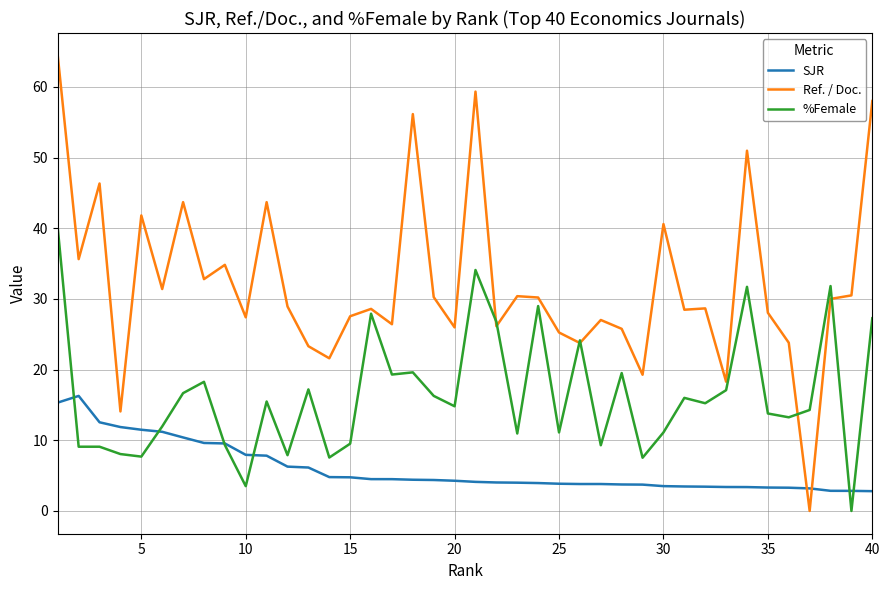

Which series has the largest total across all categories?

Ref. / Doc.